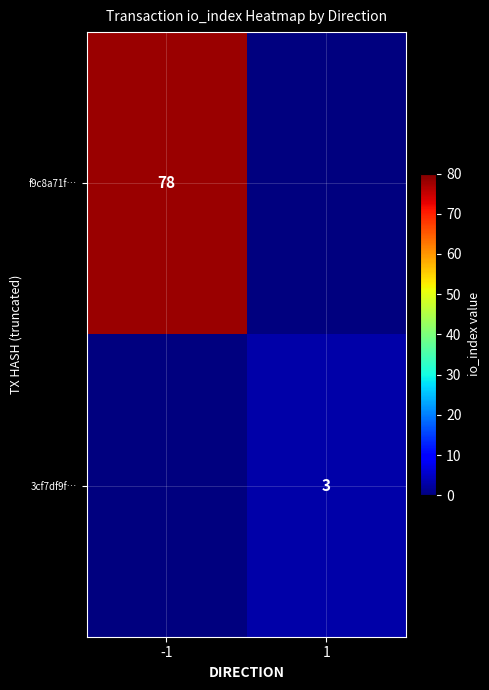

How many data points does each series have?

2